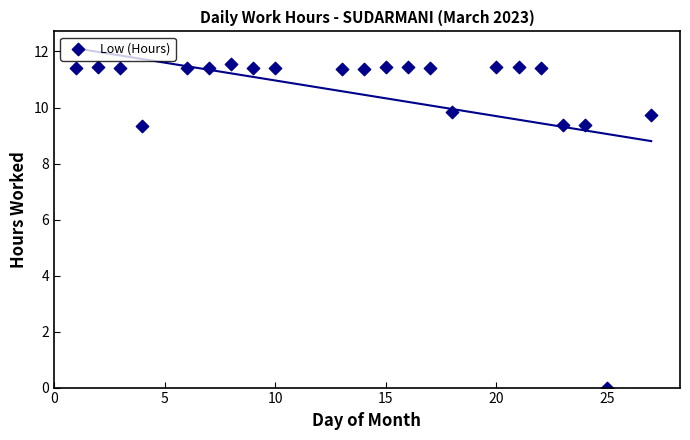

What is the range of Y values (max minus min)?

11.6